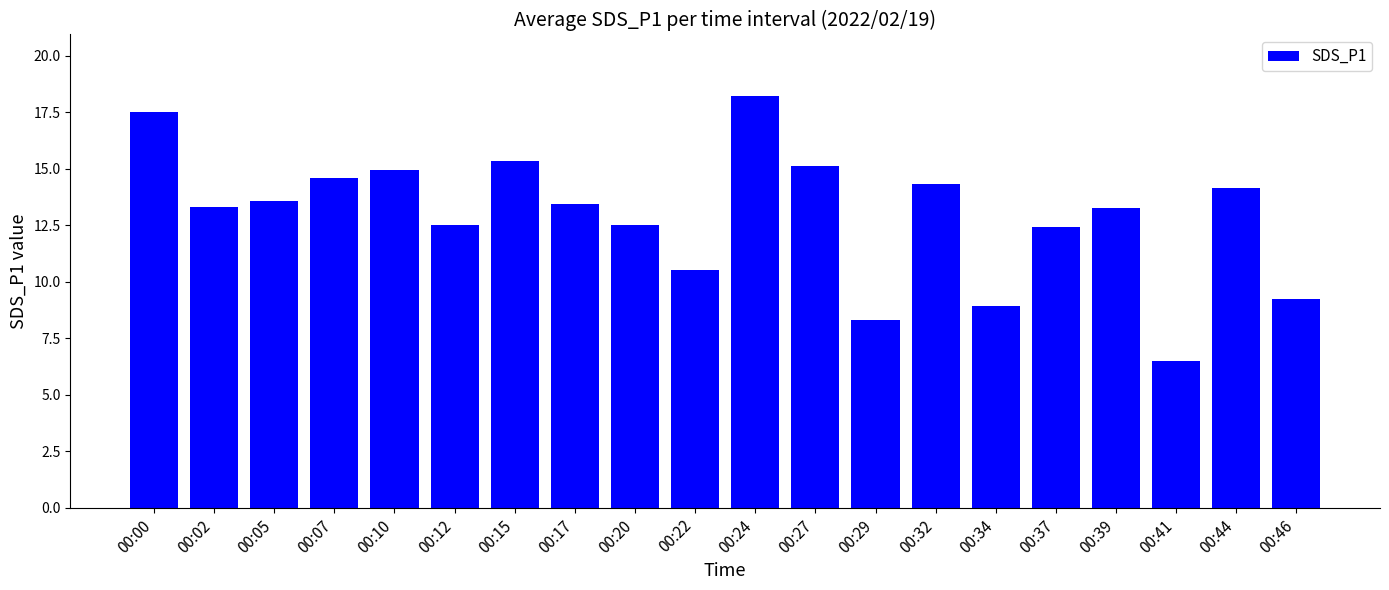

At which category does the chart reach its minimum across all series?

00:41